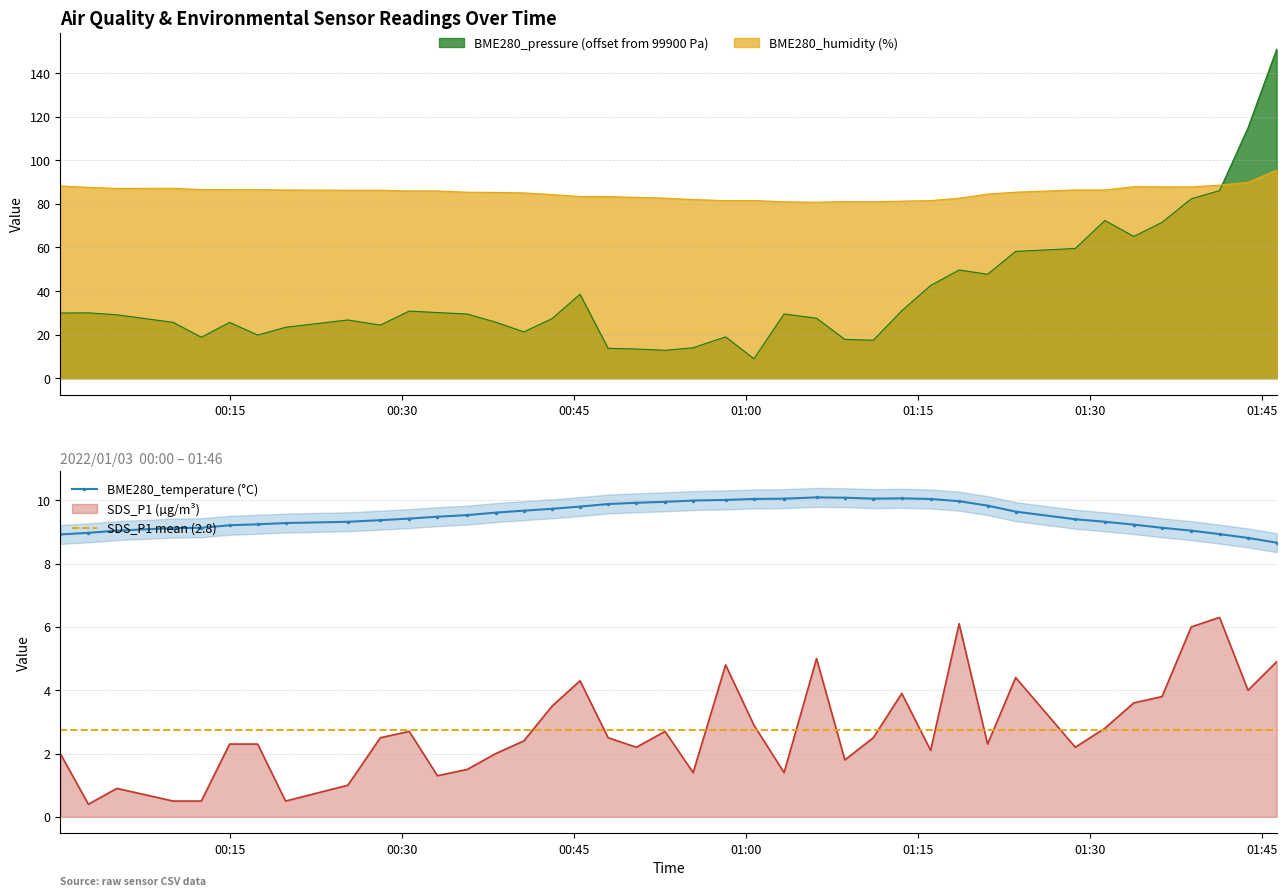

True or false: SDS_P1 (µg/m³) and BME280_temperature (°C) intersect in this chart.

False